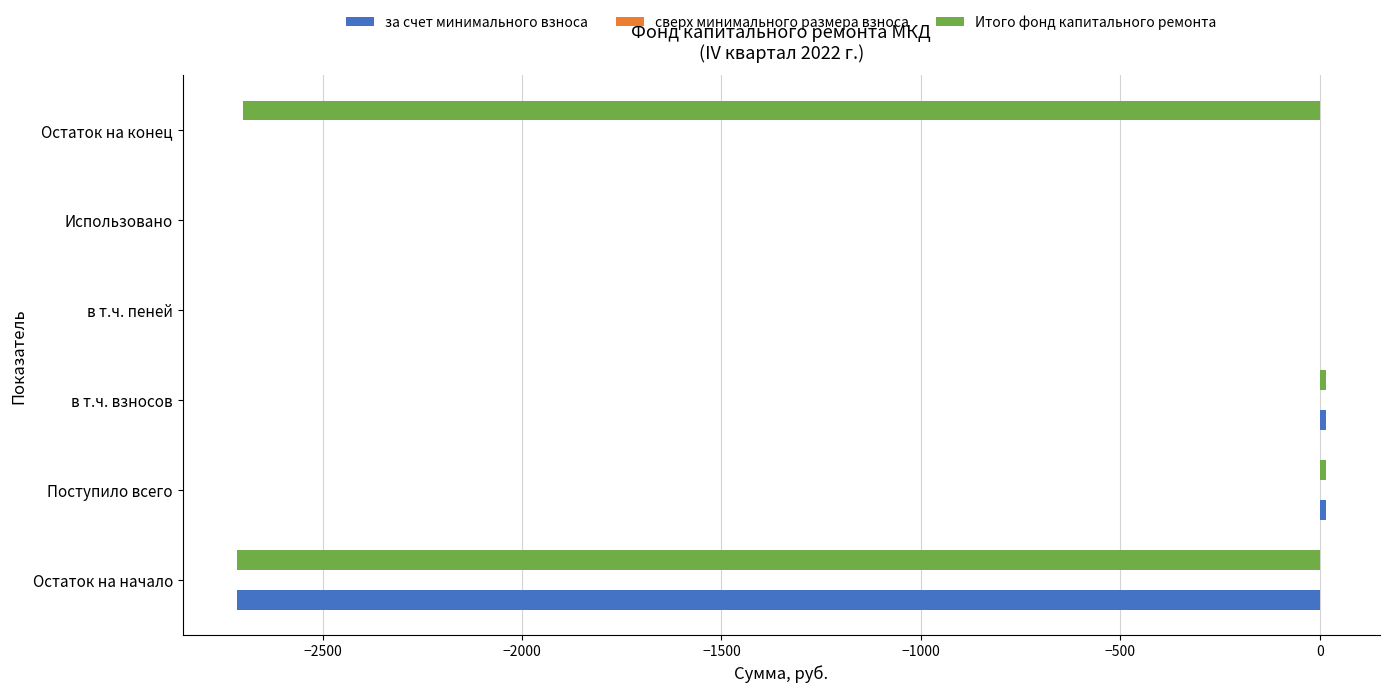

Is the value of за счет минимального взноса at в т.ч. взносов greater than the value of Итого фонд капитального ремонта at Остаток на конец?

Yes